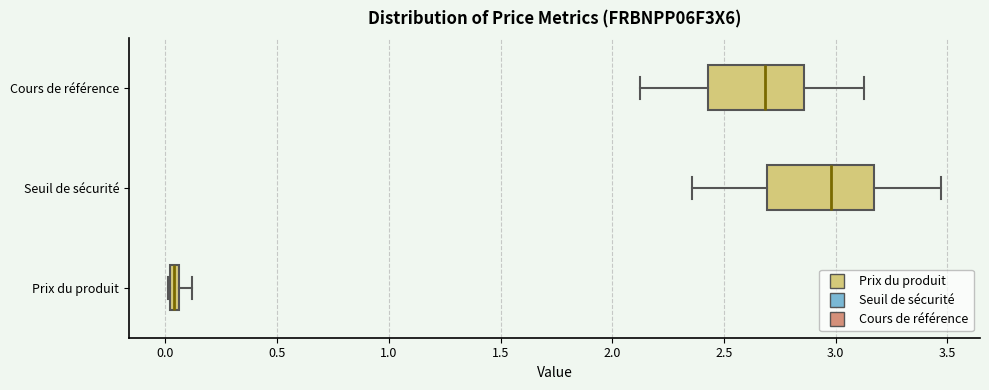

Which box has the furthest to the right median line?

Seuil de sécurité